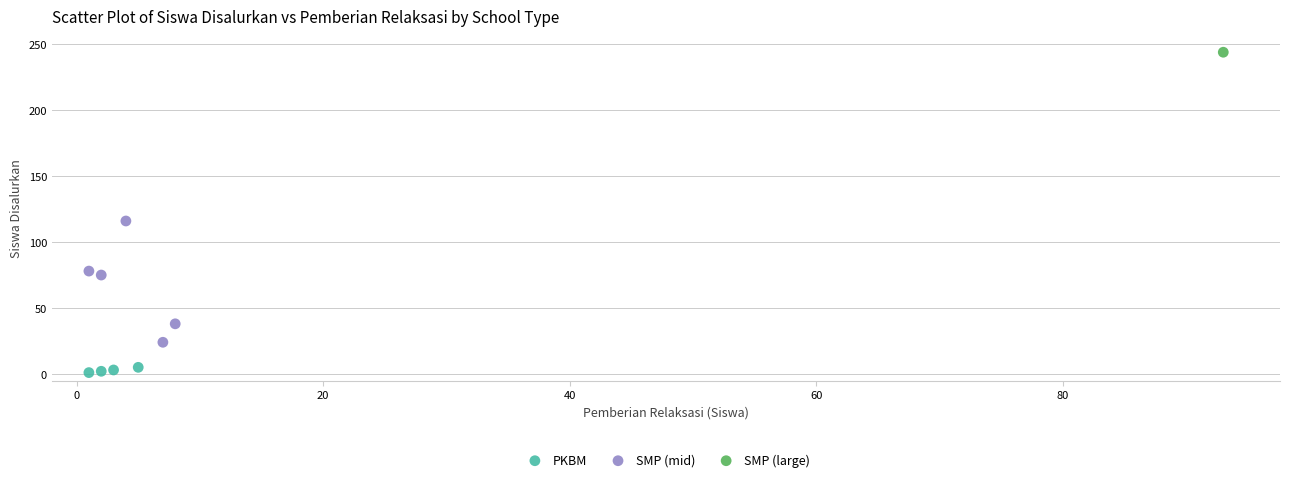

What are all the series names shown in the legend?

PKBM, SMP (mid), SMP (large)